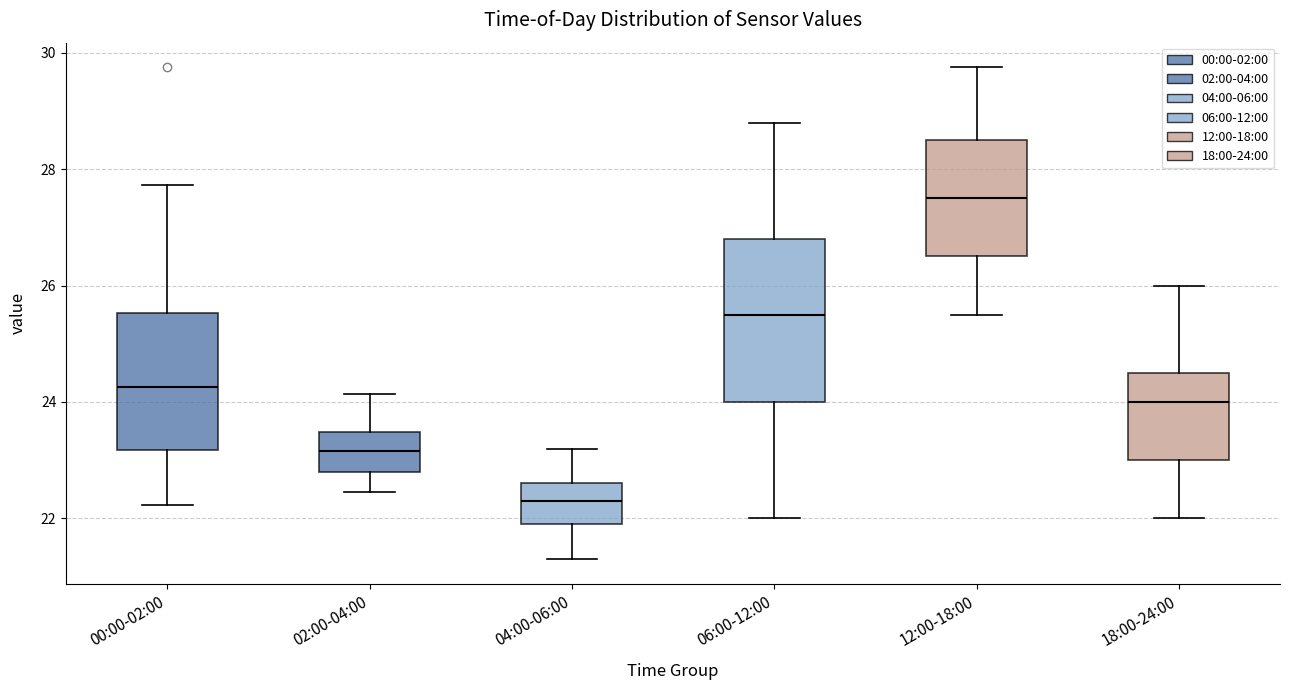

Reading left to right, read every box against the y-axis: the position of its median line, the range the box covers, and the ends of its whiskers. The values are not printed on the chart, so give them approximately, as read against the axis.

00:00-02:00: median 24.2, box 23.2 to 25.6, whiskers 22.2 to 27.8
02:00-04:00: median 23.2, box 22.8 to 23.4, whiskers 22.4 to 24.2
04:00-06:00: median 22.4, box 22.0 to 22.6, whiskers 21.4 to 23.2
06:00-12:00: median 25.6, box 24.0 to 26.8, whiskers 22.0 to 28.8
12:00-18:00: median 27.6, box 26.6 to 28.6, whiskers 25.6 to 29.8
18:00-24:00: median 24.0, box 23.0 to 24.6, whiskers 22.0 to 26.0